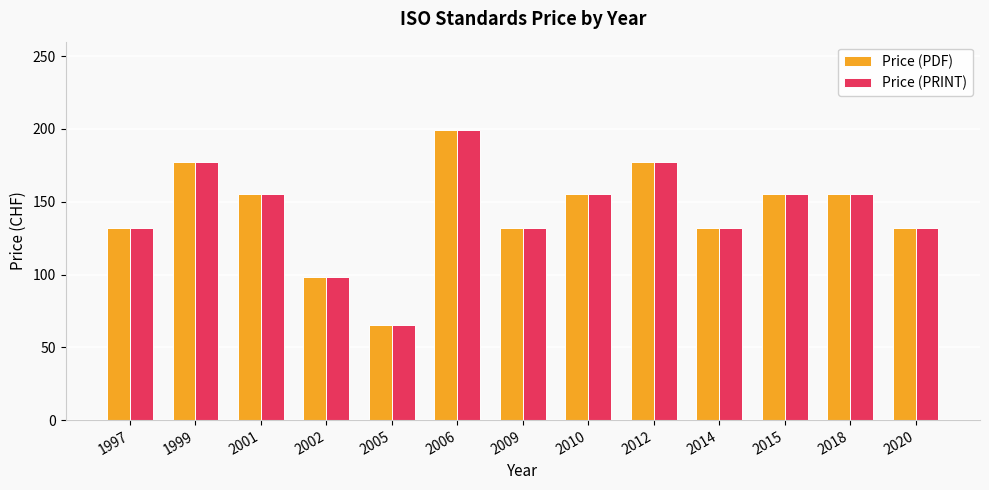

What is the total value across all series at 2015?

310